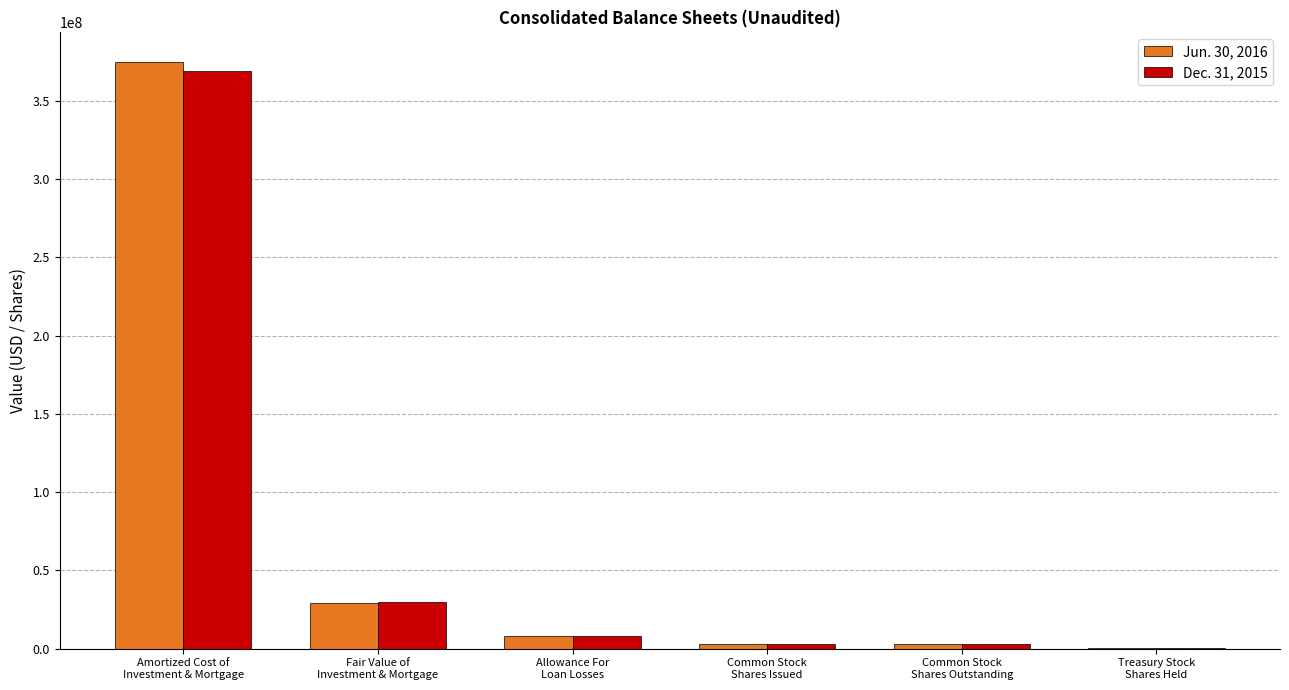

How many data points does each series have?

6